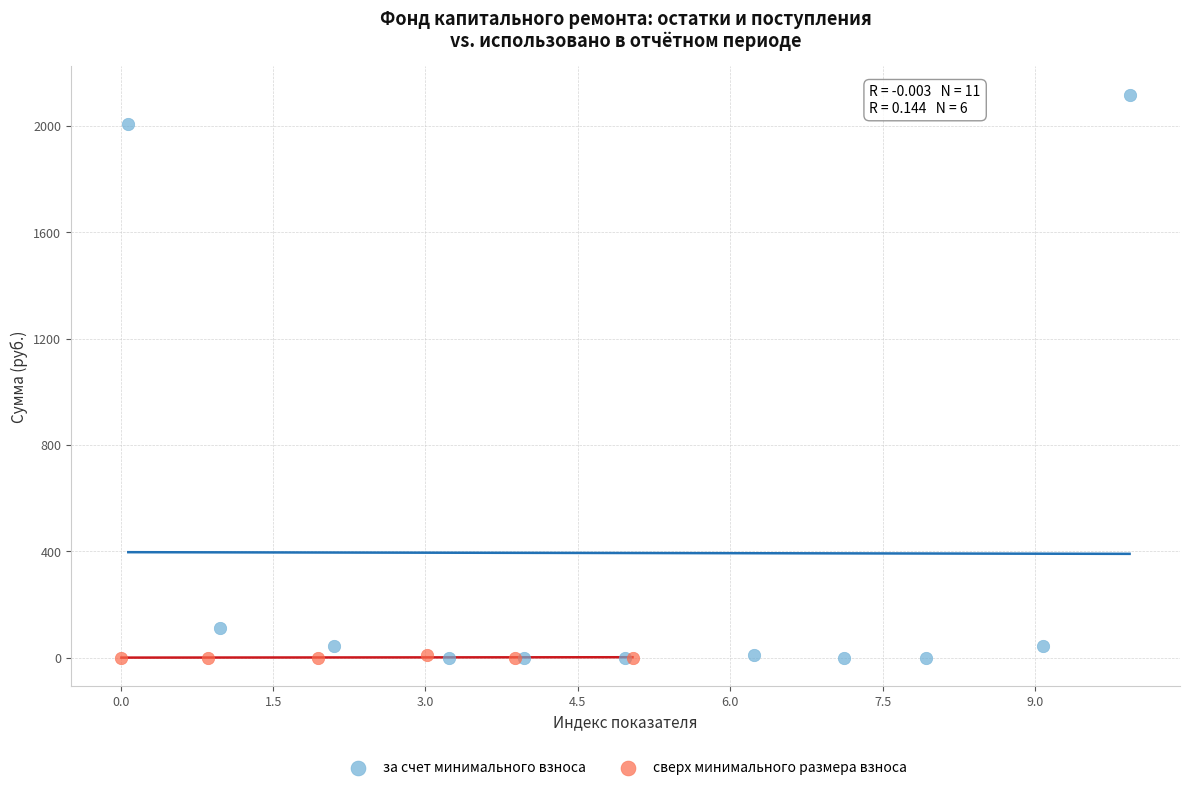

Which series has the largest Y range (max minus min)?

за счет минимального взноса